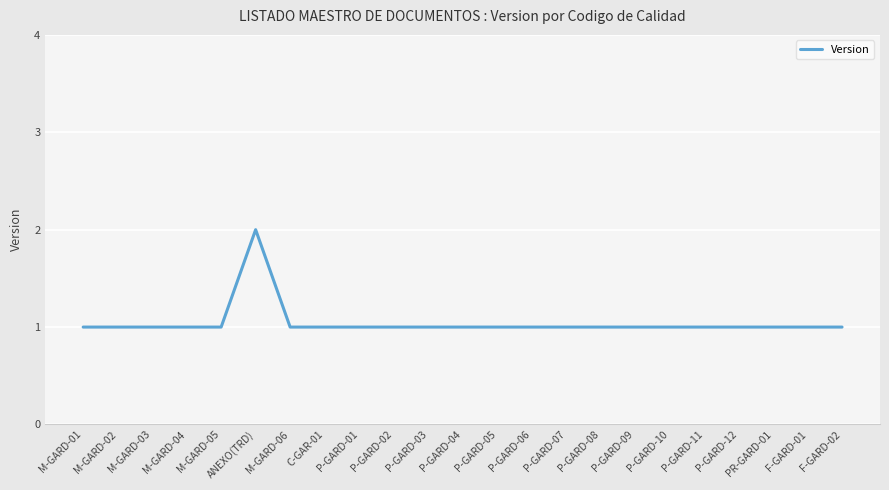

The chart shows a value of 1 at M-GARD-04. True or false?

True